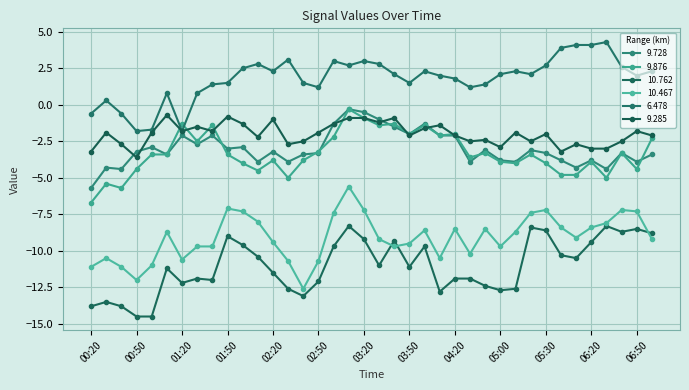

How many lines are shown in the chart?

6